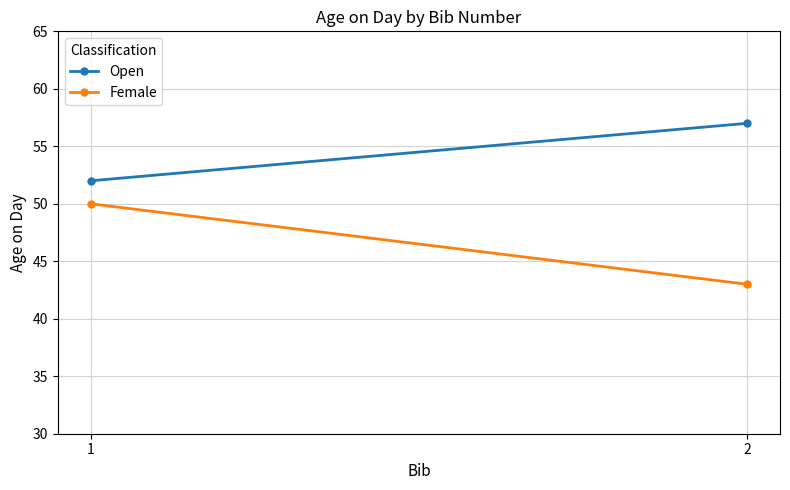

Reading left to right, transcribe all the data shown in this chart.

Open: 52	57
Female: 50	43